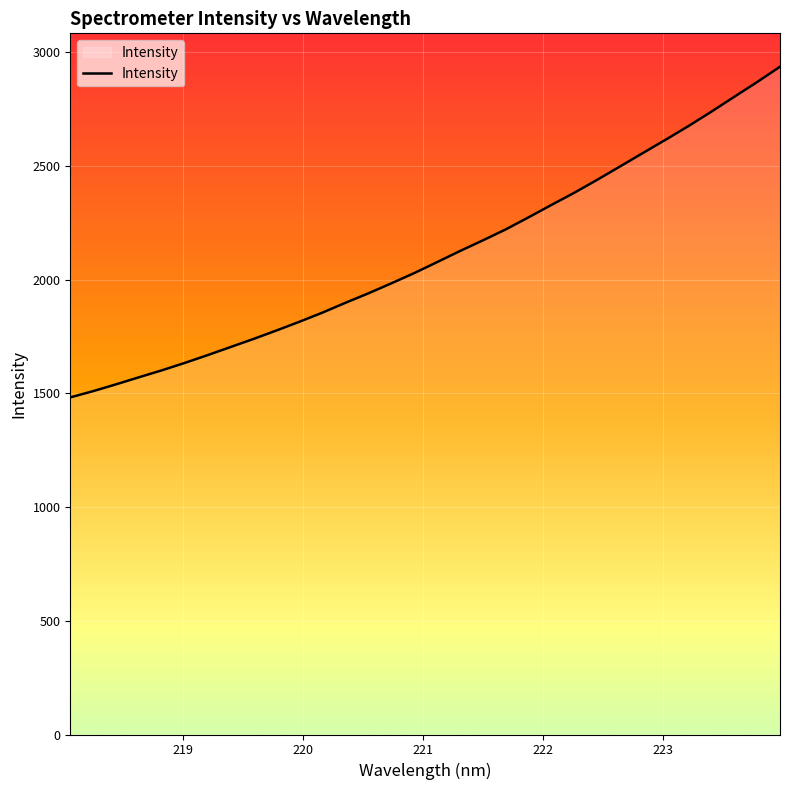

What is the average value?

2107.5